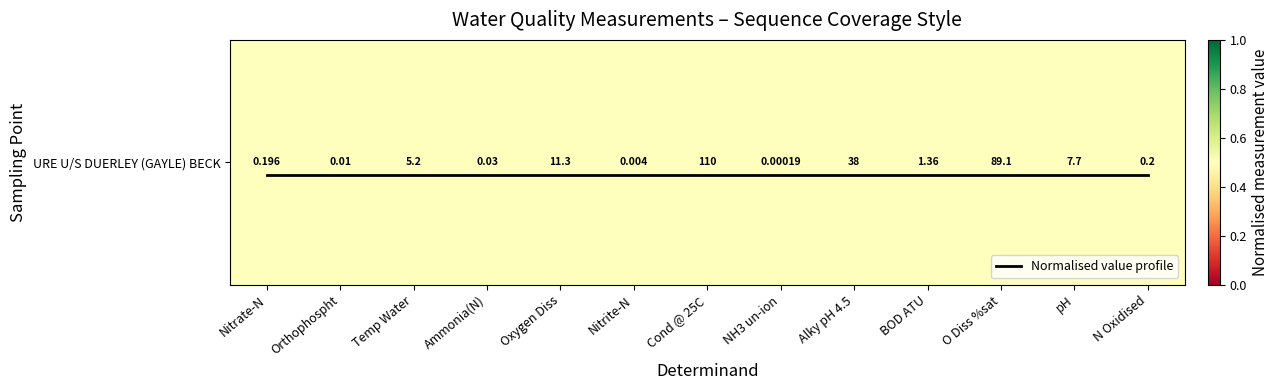

What is the sum of the Normalised value profile values at Cond @ 25C and Temp Water?

-0.1